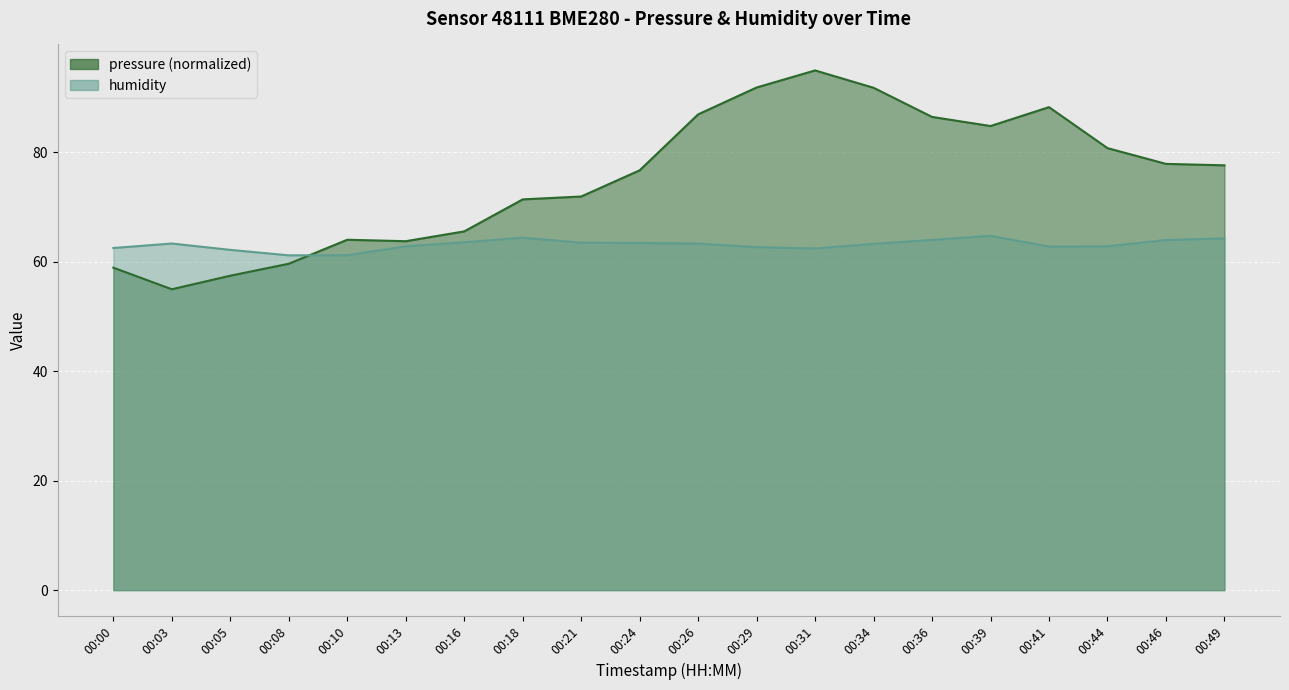

At how many categories does at least one series exceed 79?

8